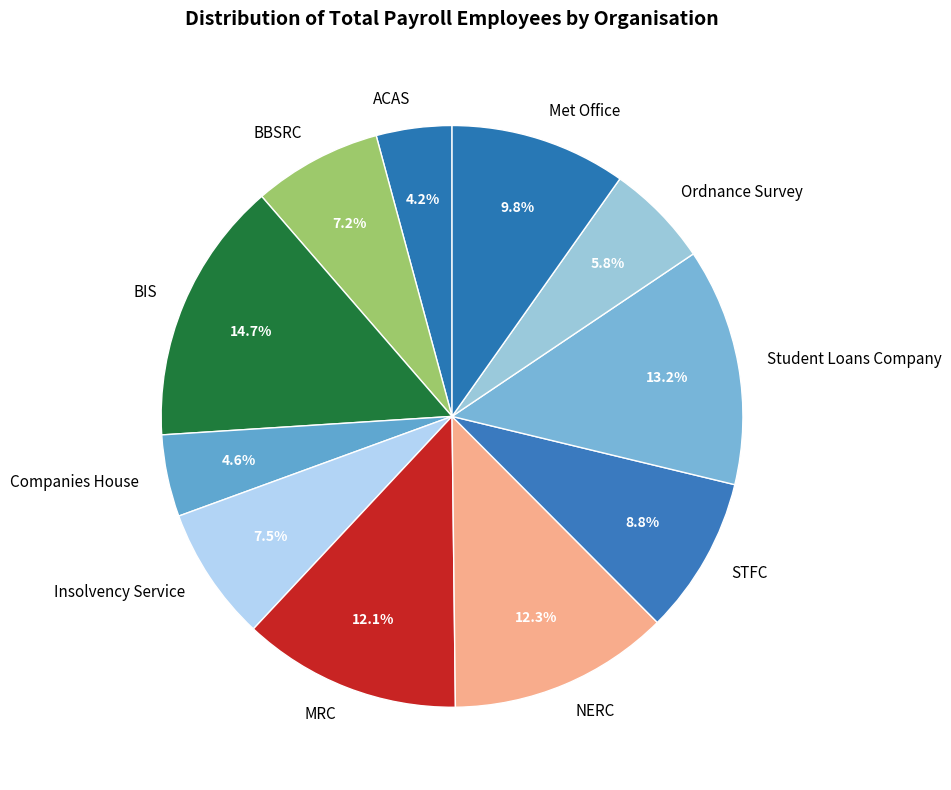

Is there a majority slice in this chart?

No